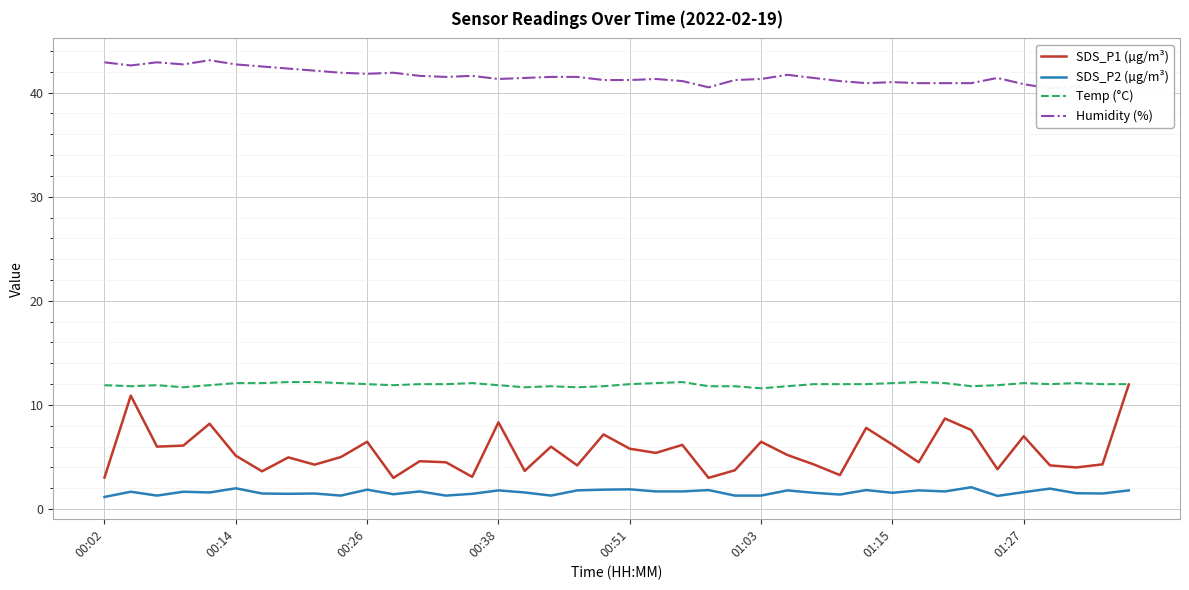

What is the highest value of the Temp (°C) series?

12.2